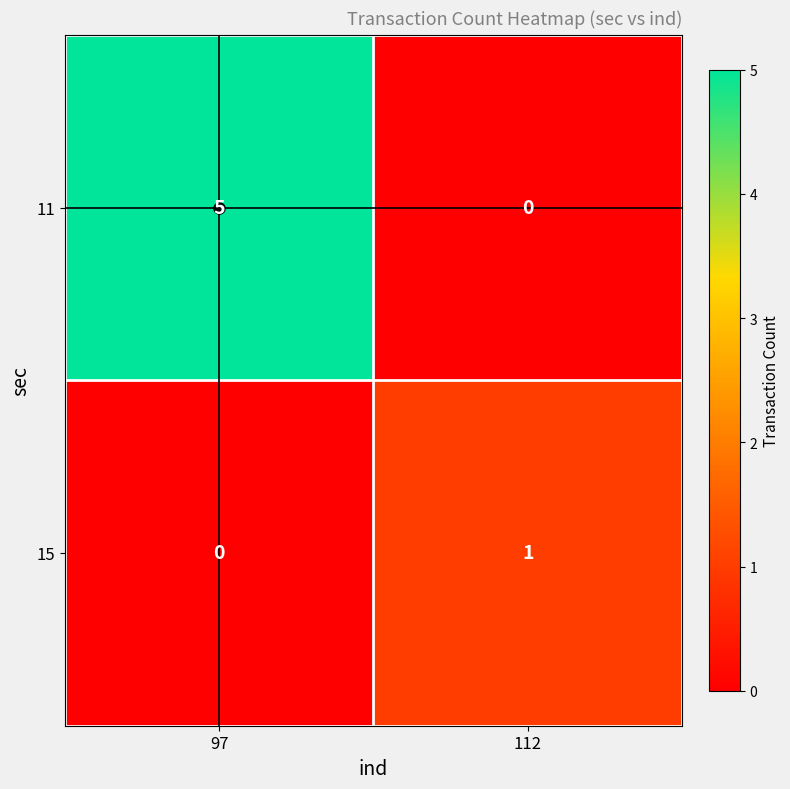

List the series in order of their overall mean, lowest first.

15, 11